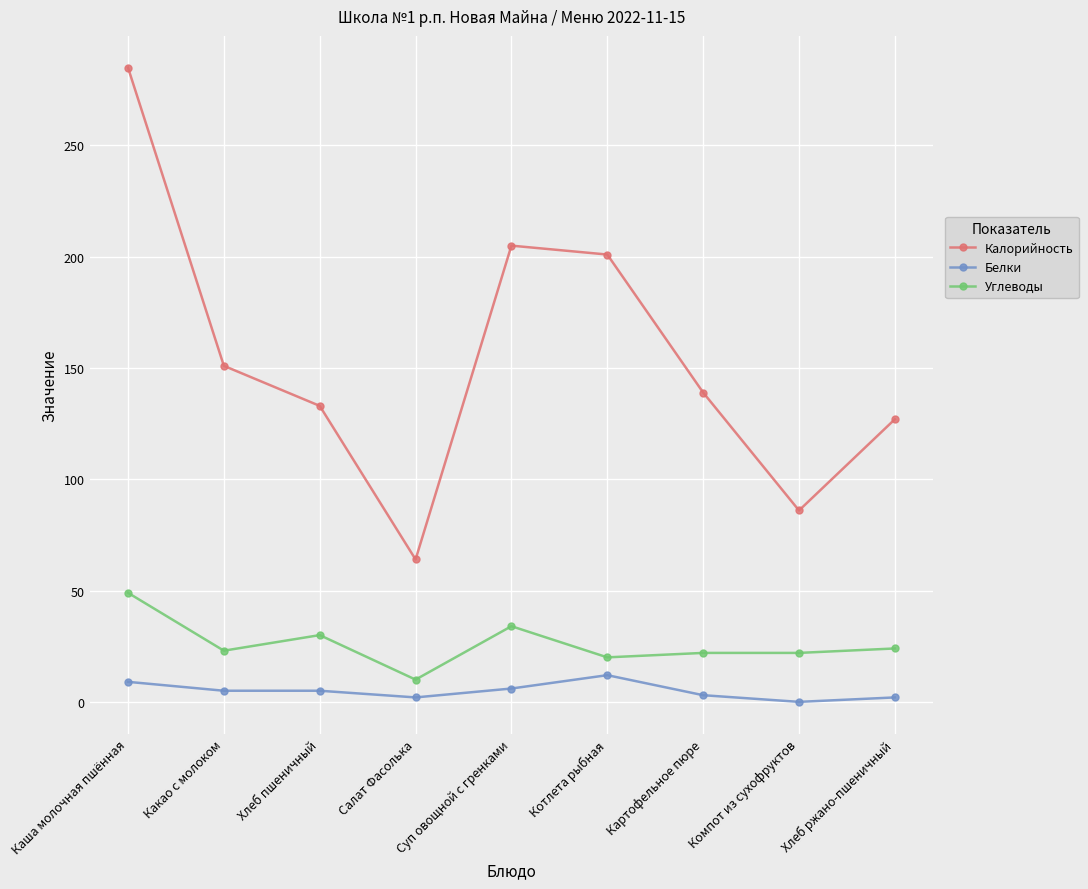

True or false: Белки and Калорийность intersect in this chart.

False